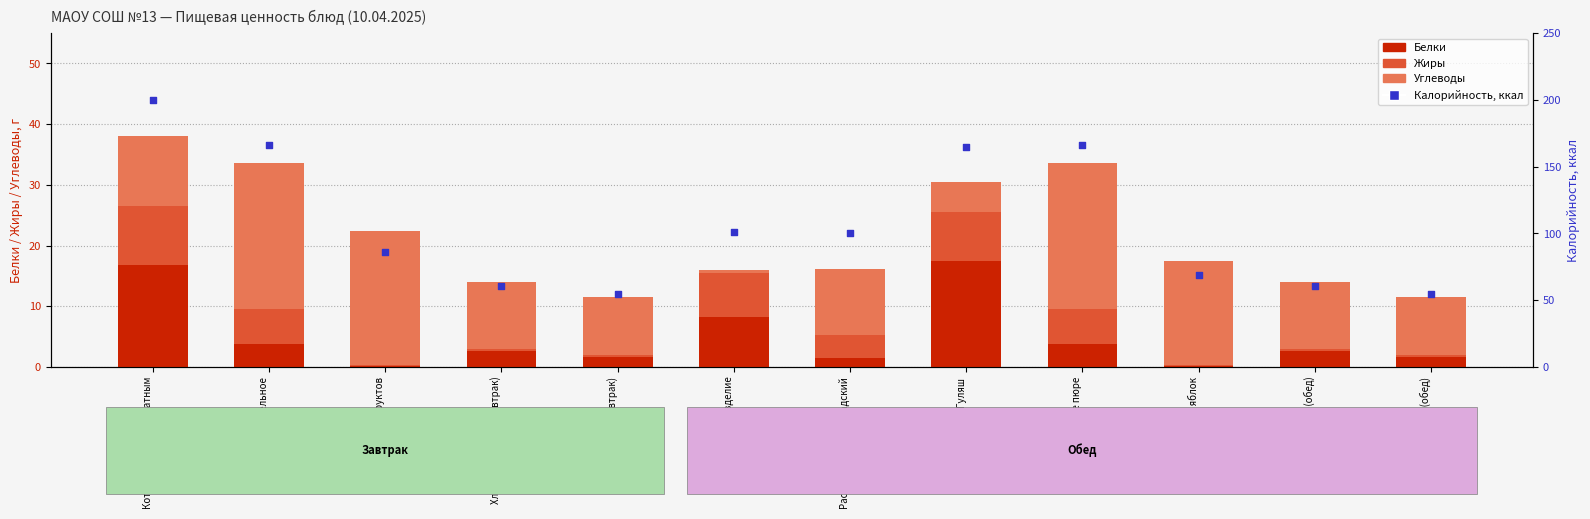

At how many categories does at least one series exceed 31?

12